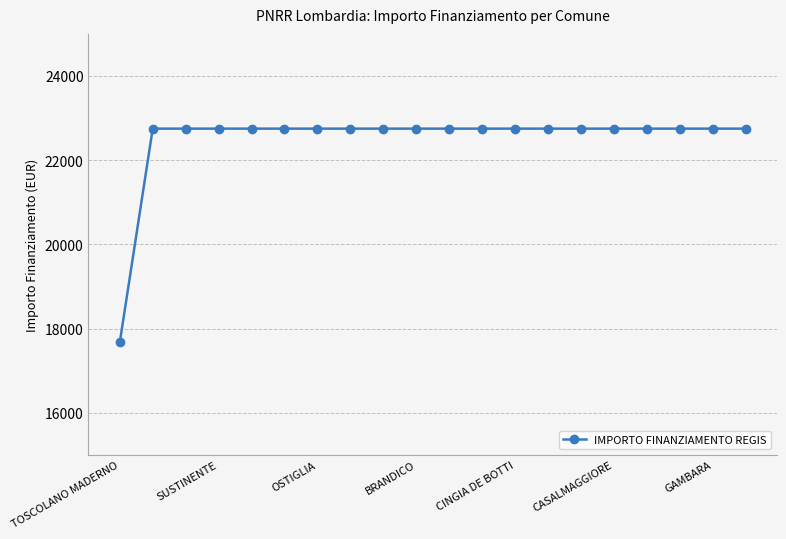

Reading left to right, list all the values displayed in this chart.

17674.8	22750.0	22750.0	22750.0	22750.0	22750.0	22750.0	22750.0	22750.0	22750.0	22750.0	22750.0	22750.0	22750.0	22750.0	22750.0	22750.0	22750.0	22750.0	22750.0